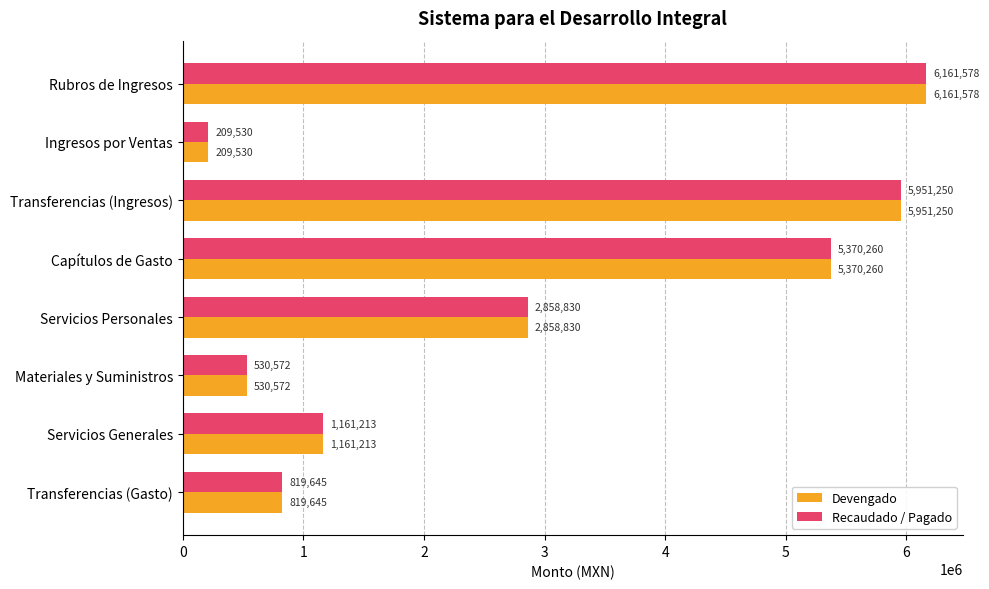

Rank the categories by Recaudado / Pagado value from highest to lowest.

Rubros de Ingresos, Transferencias (Ingresos), Capítulos de Gasto, Servicios Personales, Servicios Generales, Transferencias (Gasto), Materiales y Suministros, Ingresos por Ventas